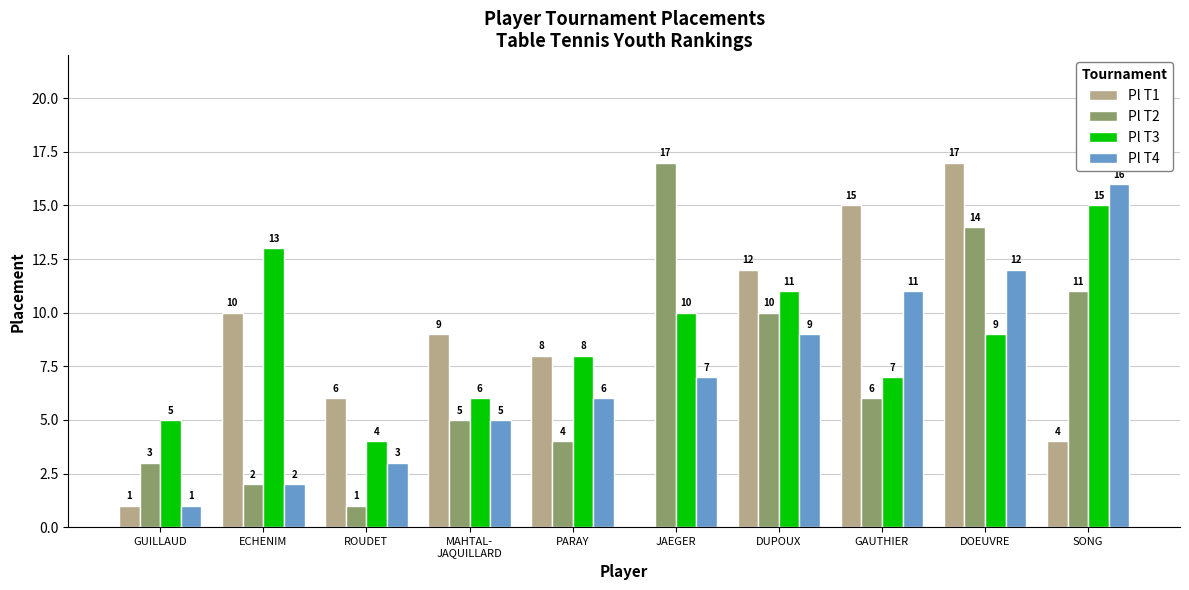

At which category is the sum across all series the highest?

DOEUVRE